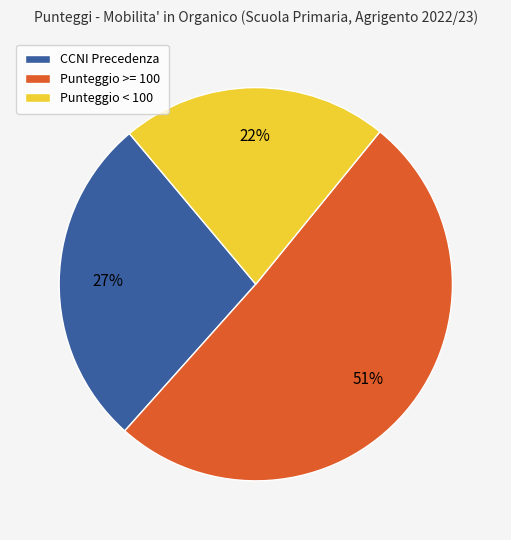

Count the number of slices in the pie.

3